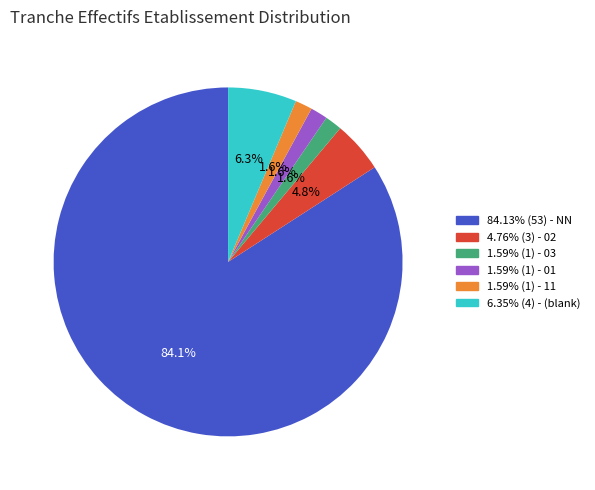

Is there any slice that represents more than half of the pie?

Yes